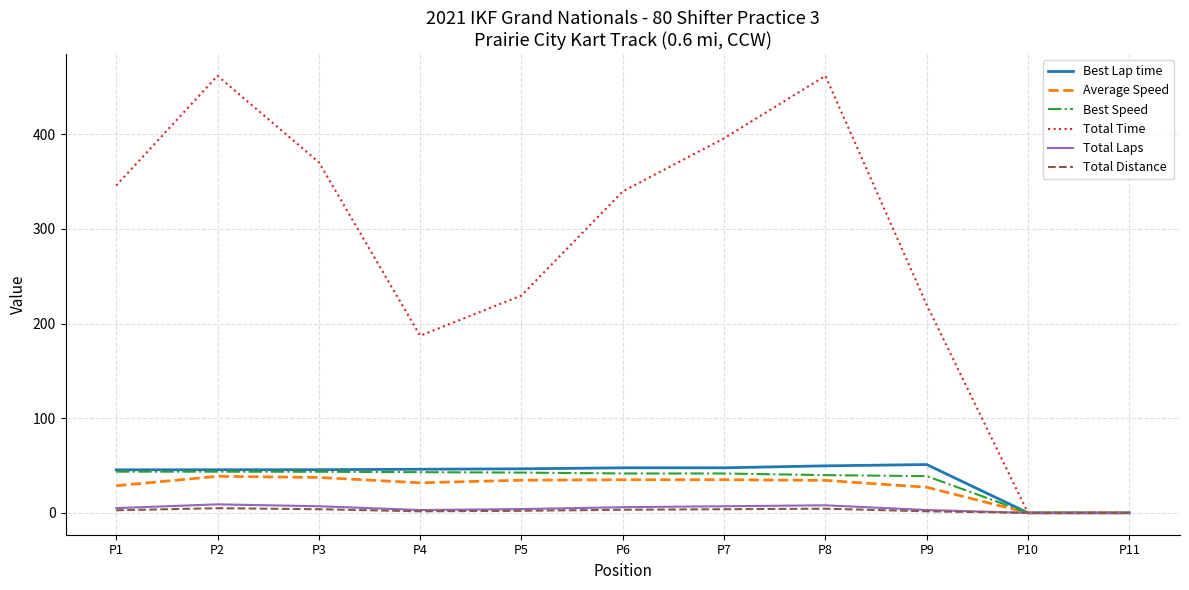

Between P2 and P4, which series saw the biggest shift?

Total Time